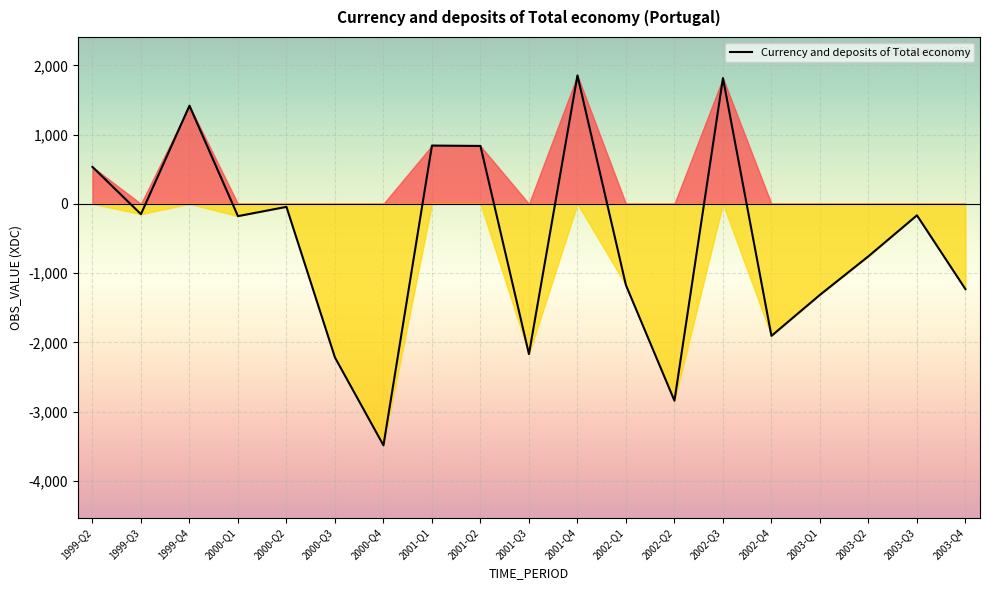

At which category does the chart reach its peak across all series?

2001-Q4